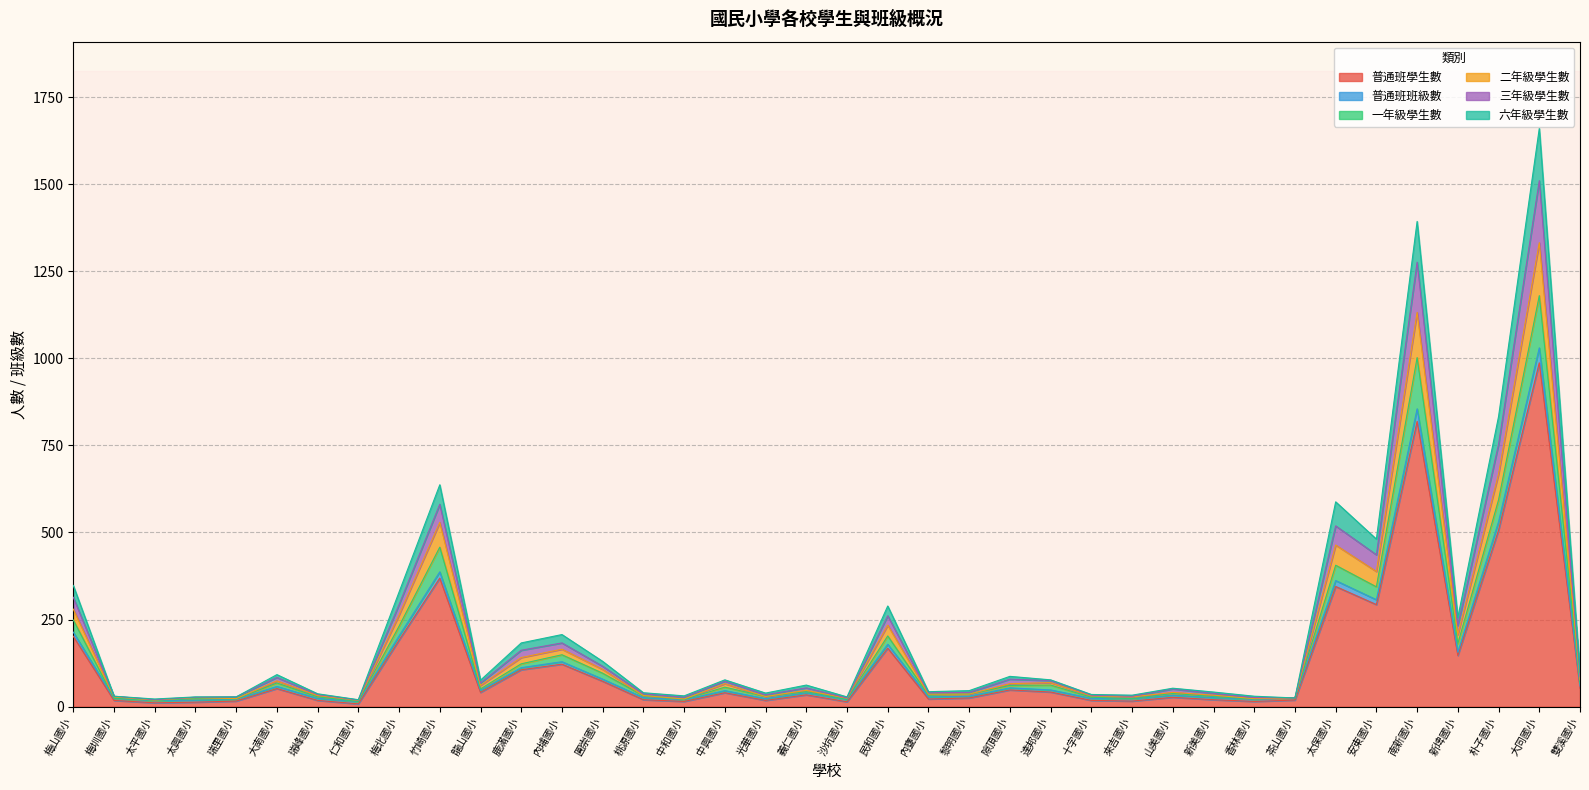

True or false: 普通班班級數 has more than 2 points higher than both neighbors.

True